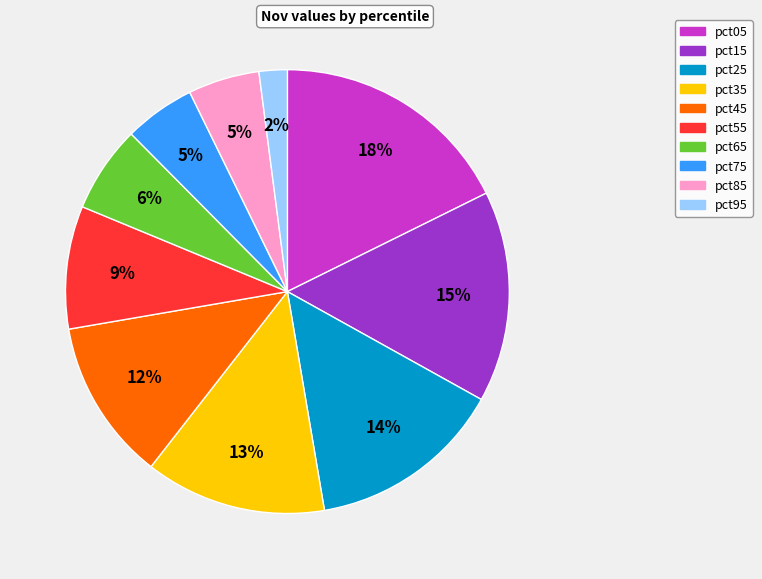

How many slices are in this pie chart?

10